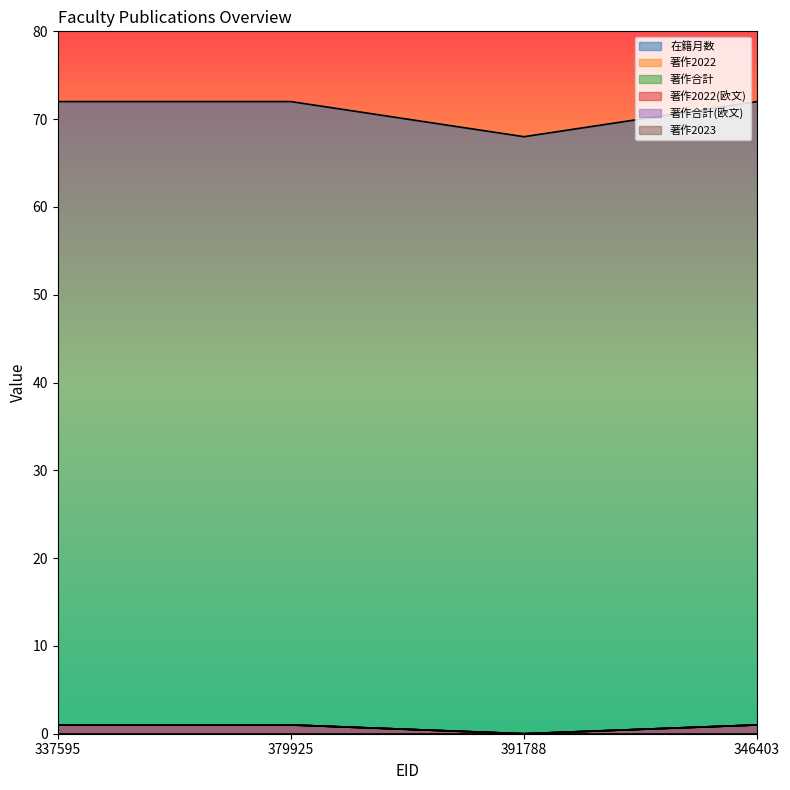

Where is the first local minimum for 著作2022(欧文)?

391788